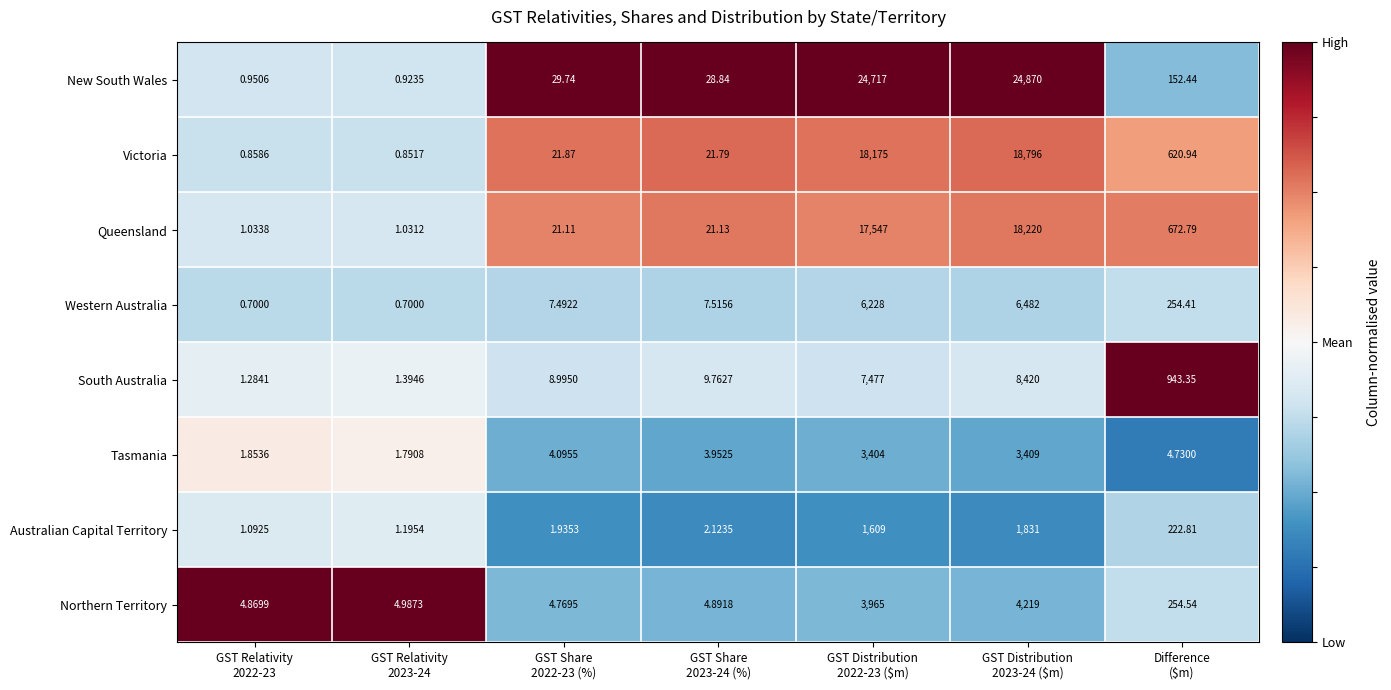

List the series in order of their peak value, lowest first.

Australian Capital Territory, Tasmania, Northern Territory, Western Australia, South Australia, Queensland, Victoria, New South Wales